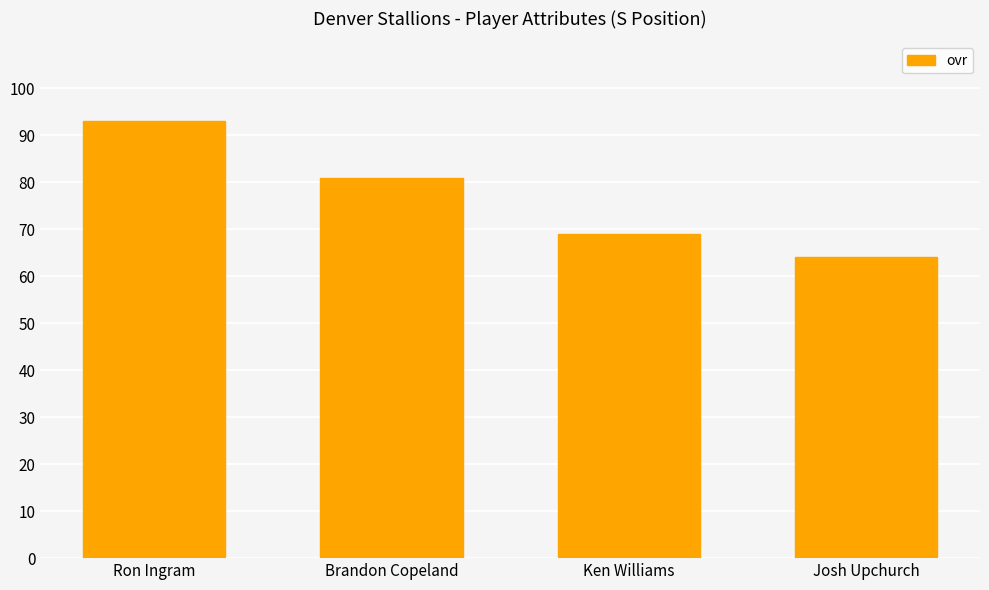

What is the average value?

77